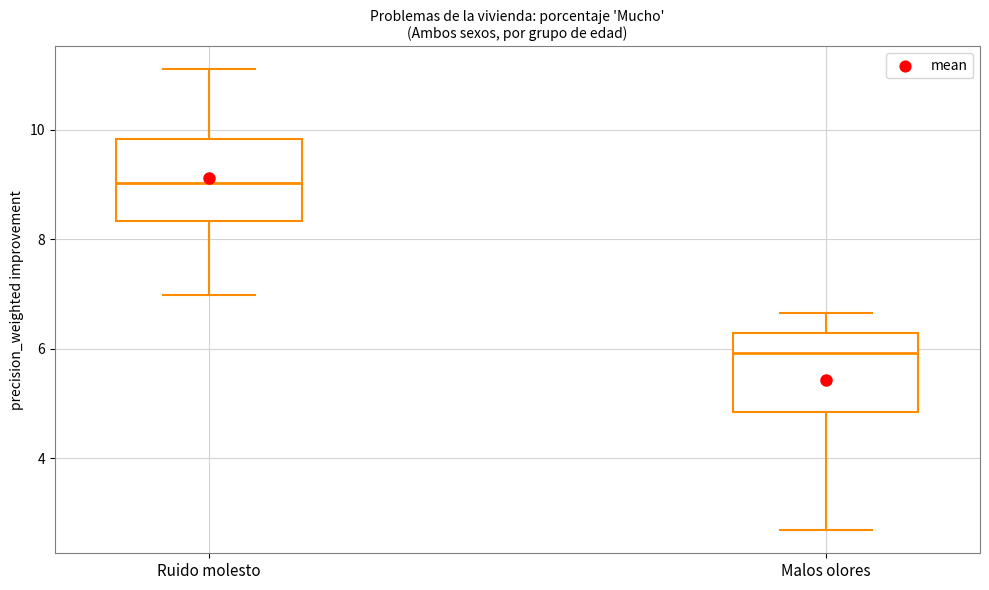

Reading left to right, read every box against the y-axis: the position of its median line, the range the box covers, and the ends of its whiskers. The values are not printed on the chart, so give them approximately, as read against the axis.

Ruido molesto: median 9.0, box 8.4 to 9.8, whiskers 7.0 to 11.2
Malos olores: median 6.0, box 4.8 to 6.2, whiskers 2.6 to 6.6